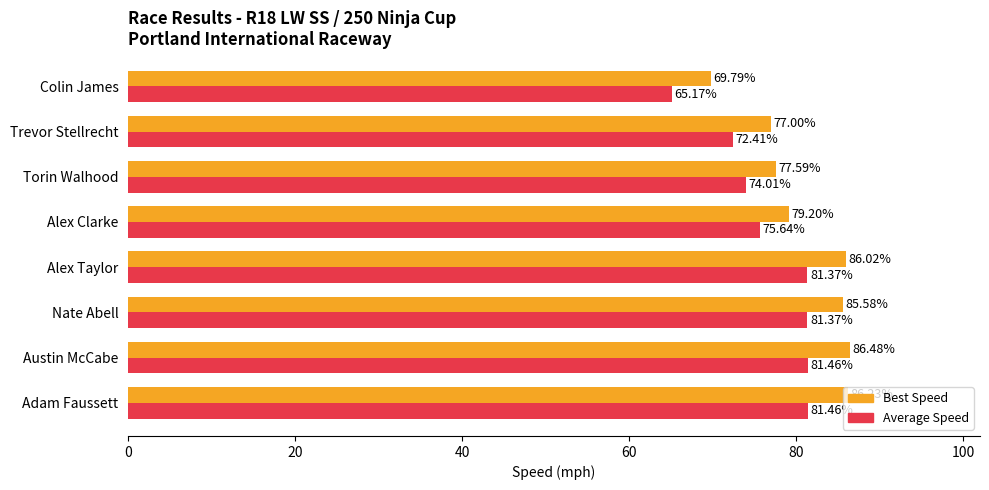

What is the difference between the maximum and minimum values in the Best Speed series?

16.7